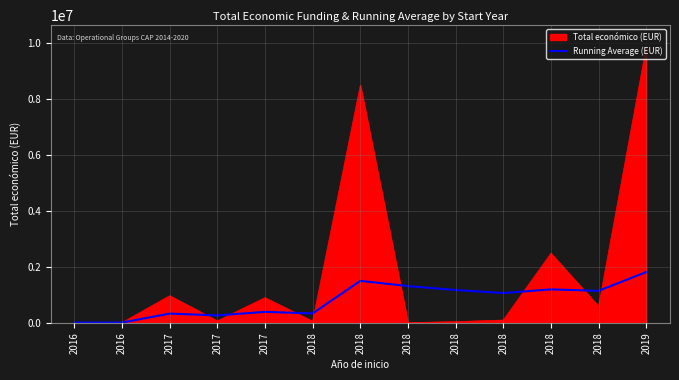

How many lines are shown in the chart?

2